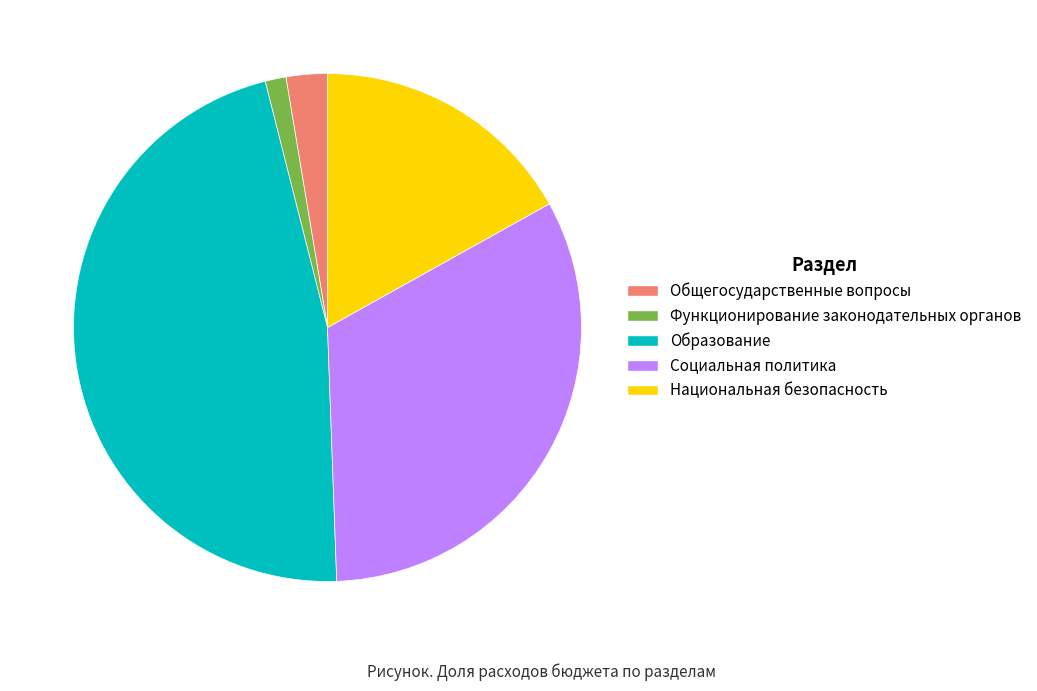

True or false: Функционирование законодательных органов accounts for 1% of the total.

True